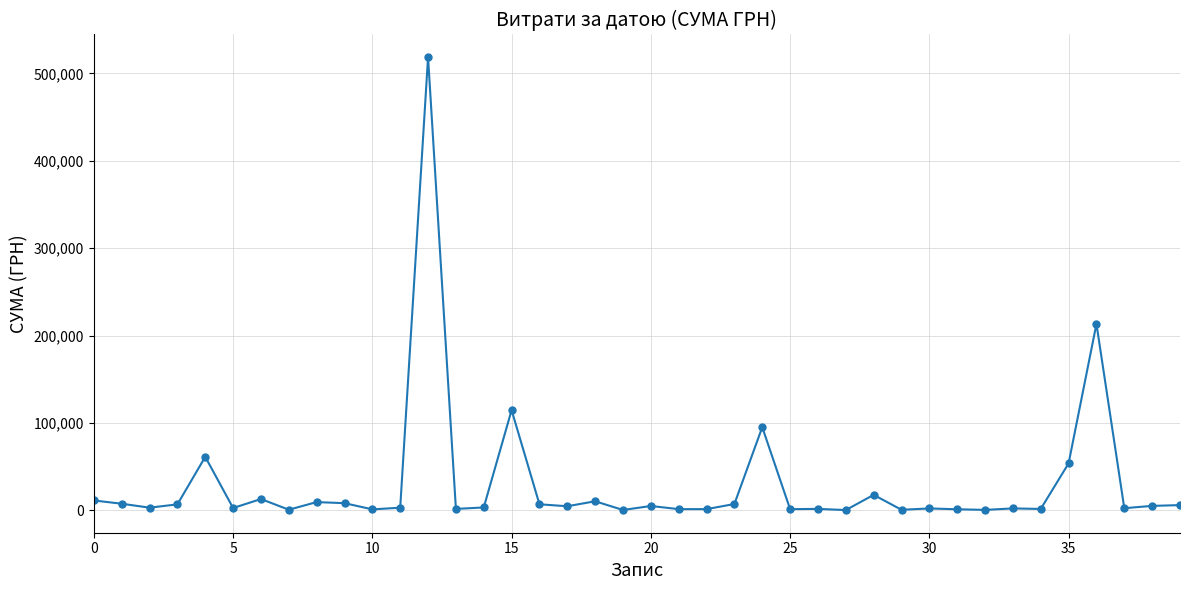

What is the greatest value displayed?

518664.2